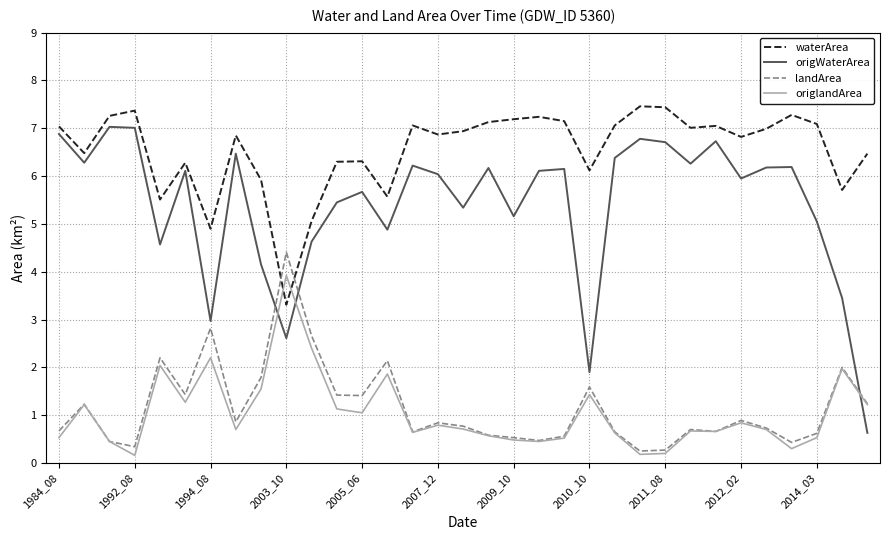

What is the sum of all origWaterArea values?

178.1